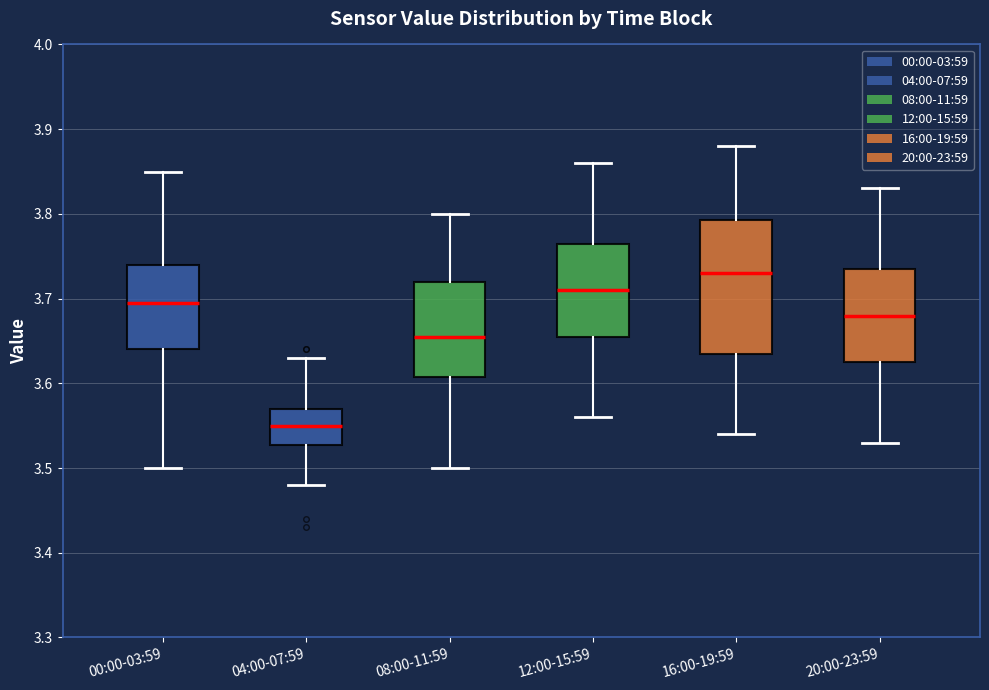

Reading left to right, read every box against the y-axis: the position of its median line, the range the box covers, and the ends of its whiskers. The values are not printed on the chart, so give them approximately, as read against the axis.

00:00-03:59: median 3.70, box 3.64 to 3.74, whiskers 3.50 to 3.85
04:00-07:59: median 3.55, box 3.53 to 3.57, whiskers 3.48 to 3.63
08:00-11:59: median 3.66, box 3.61 to 3.72, whiskers 3.50 to 3.80
12:00-15:59: median 3.71, box 3.66 to 3.77, whiskers 3.56 to 3.86
16:00-19:59: median 3.73, box 3.64 to 3.79, whiskers 3.54 to 3.88
20:00-23:59: median 3.68, box 3.63 to 3.74, whiskers 3.53 to 3.83